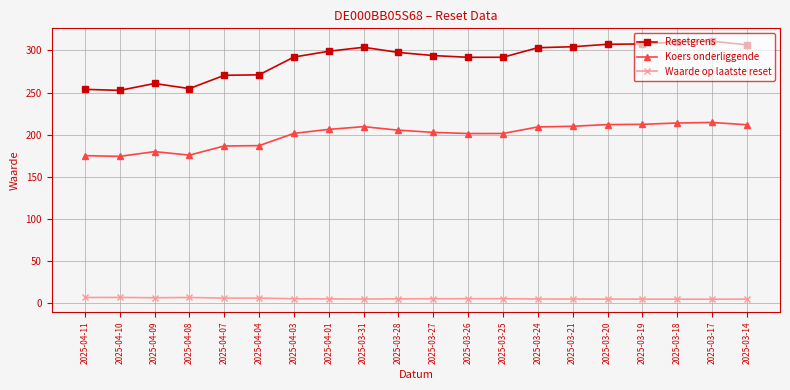

How many data points in Koers onderliggende are above 205?

10